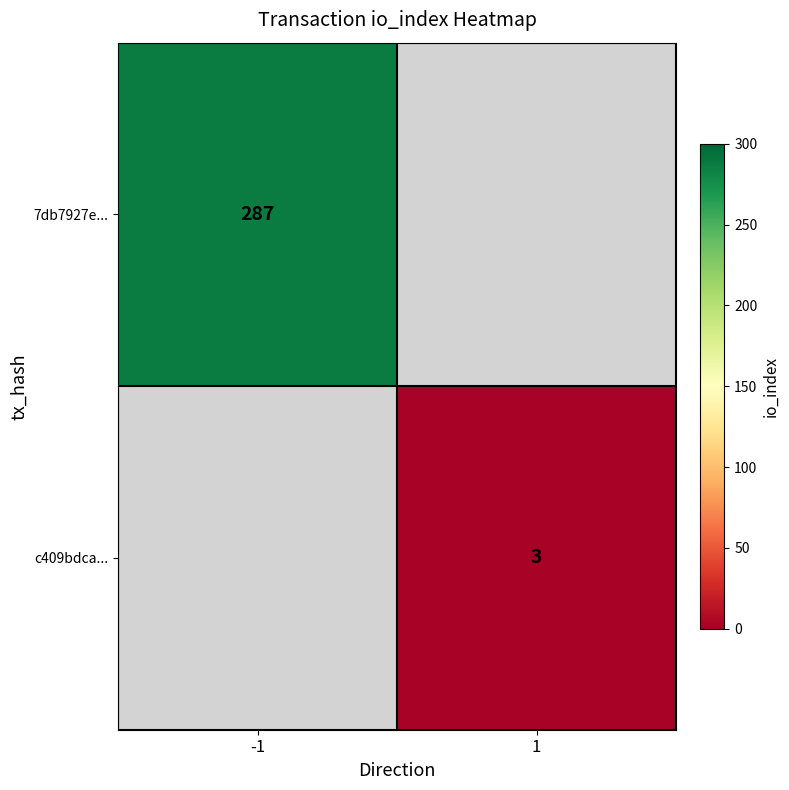

True or false: 7db7927e... has a value of 64 at -1.

False